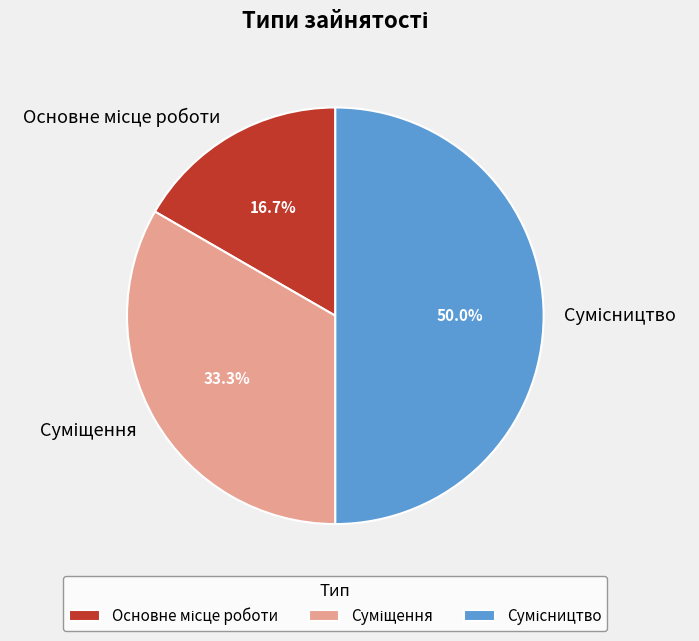

Is Основне місце роботи the majority of the pie?

No